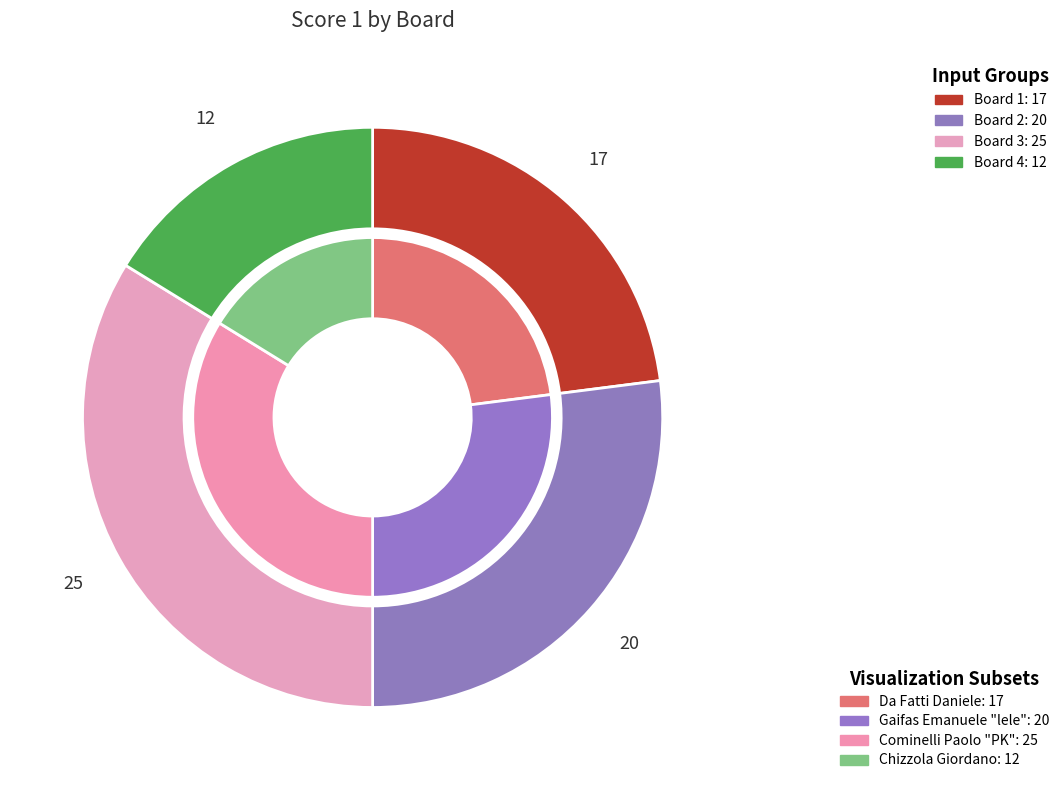

Do Board 1 and Board 4 together represent more than half of the pie?

No